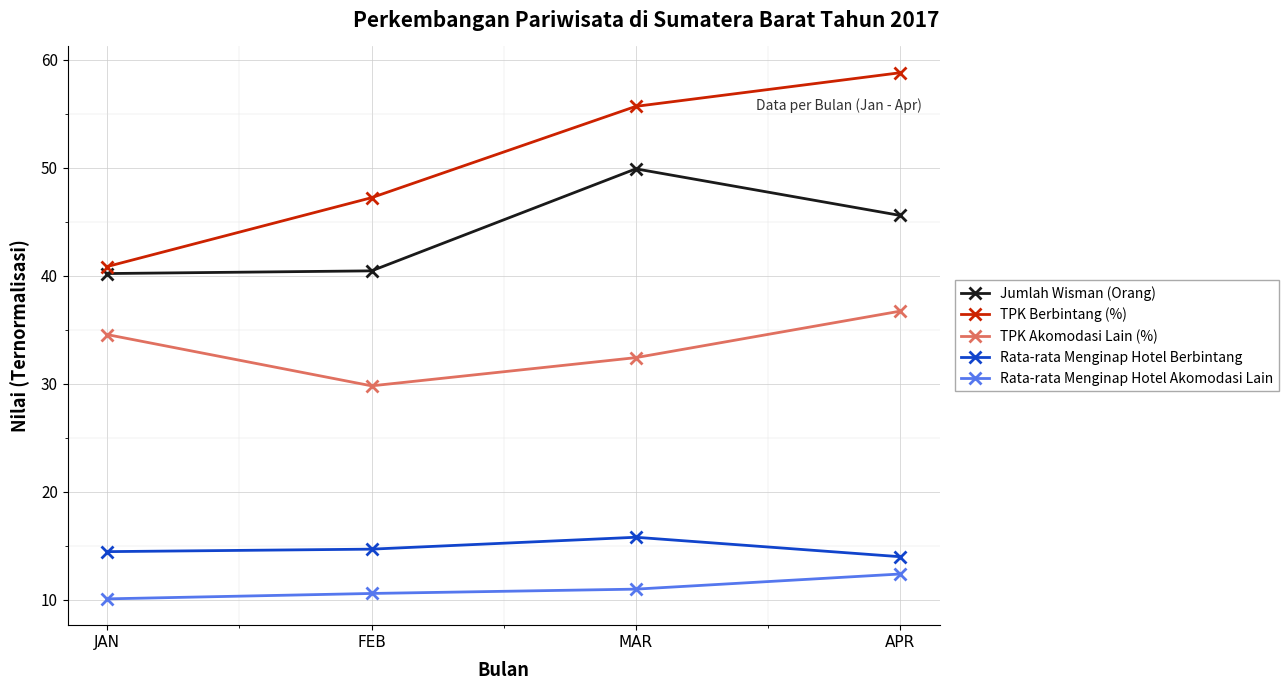

Which category has the highest value in the Rata-rata Menginap Hotel Akomodasi Lain series?

APR